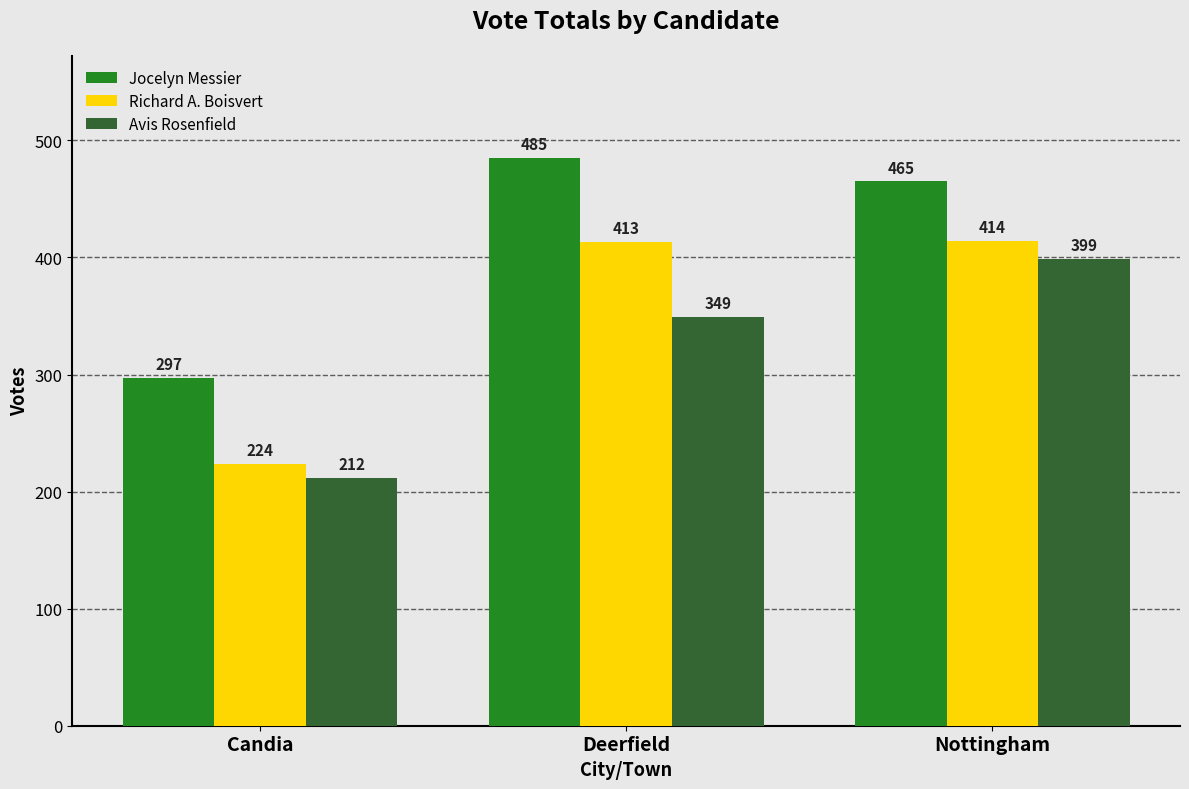

Are the bars grouped side by side (vs. stacked)?

Yes